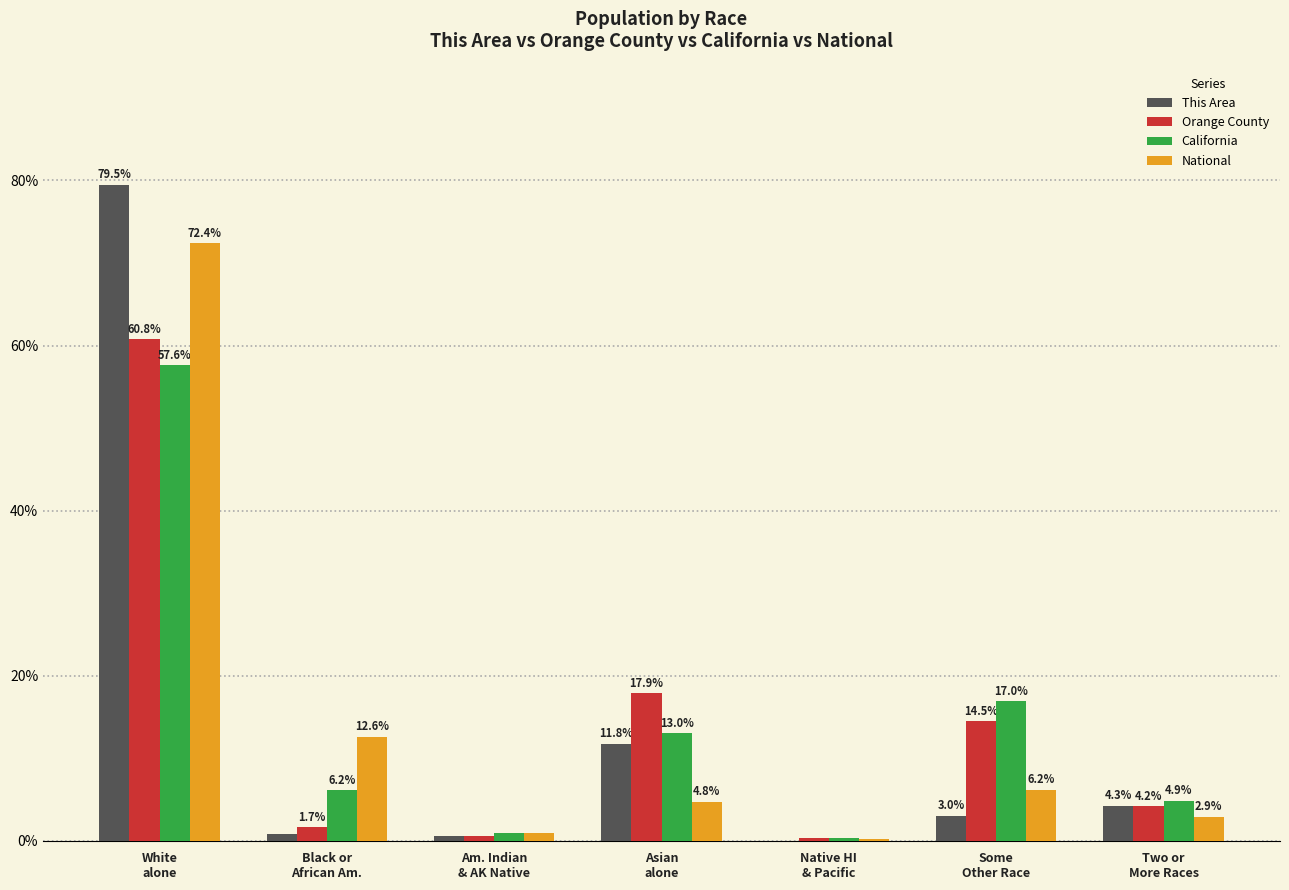

What is the average value of the National series?

14.3